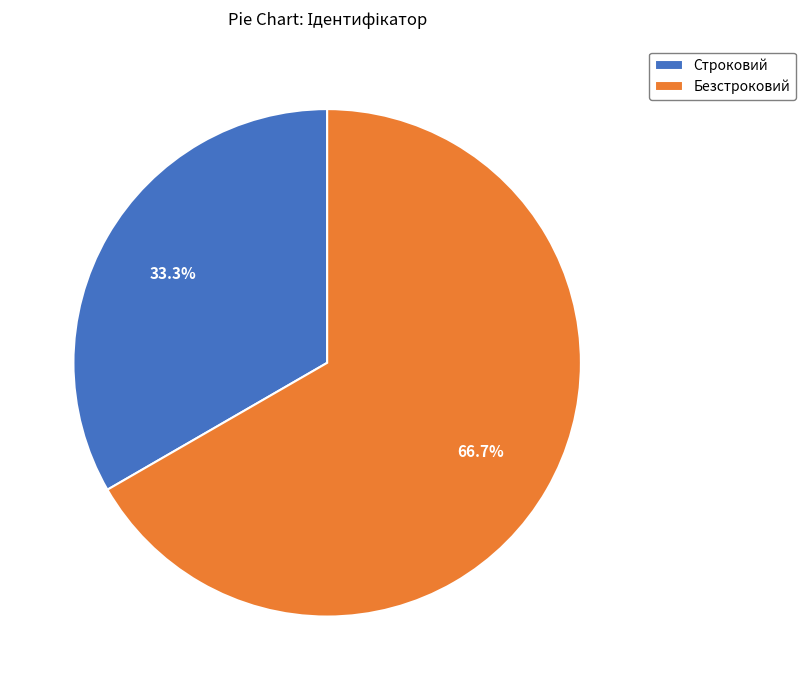

Is there any slice that represents more than half of the pie?

Yes